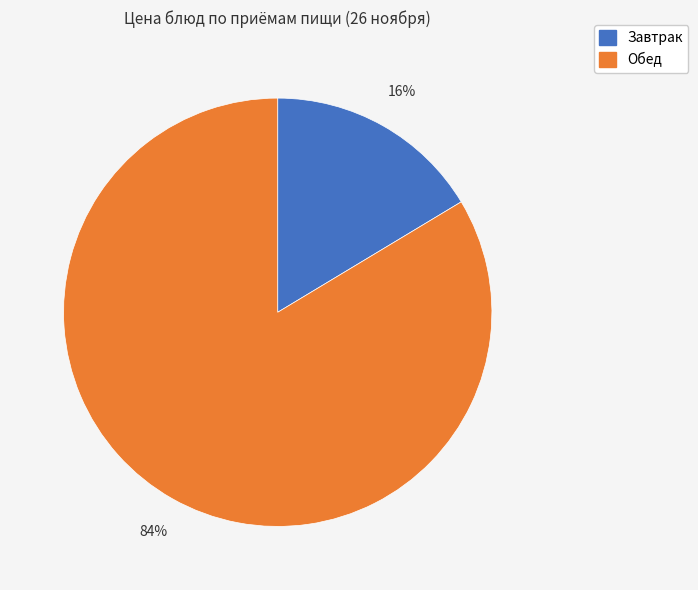

To the nearest percent, what is the average slice percentage?

50%